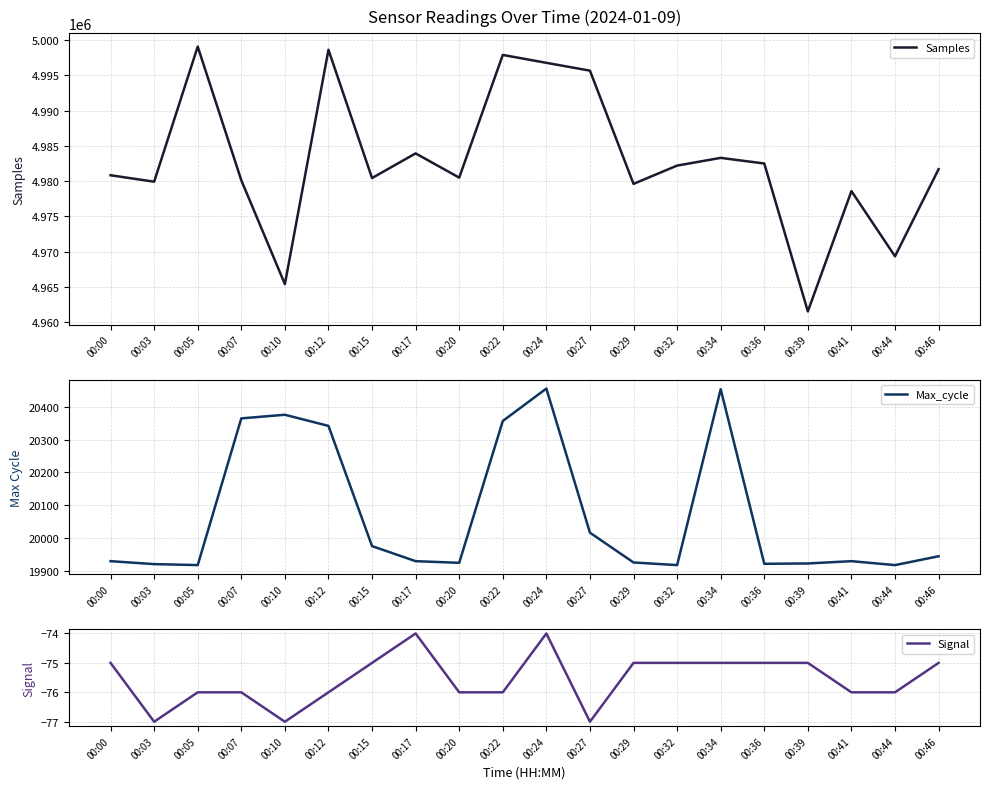

True or false: Max_cycle and Samples cross at least once.

False